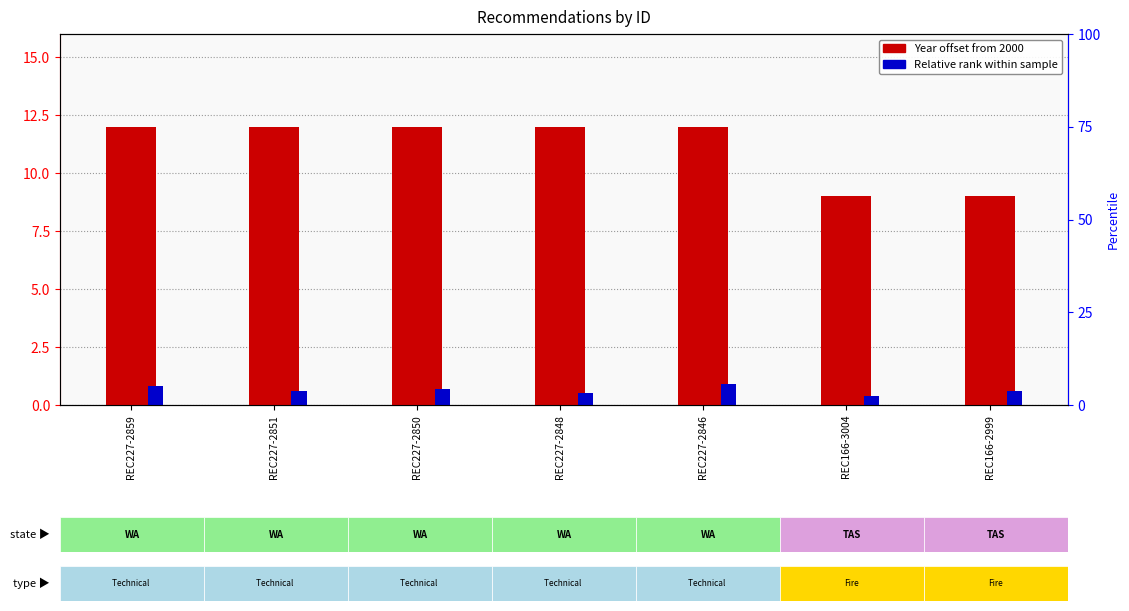

Rank the categories by Year (offset 2000) value from lowest to highest.

REC166-3004, REC166-2999, REC227-2859, REC227-2851, REC227-2850, REC227-2848, REC227-2846